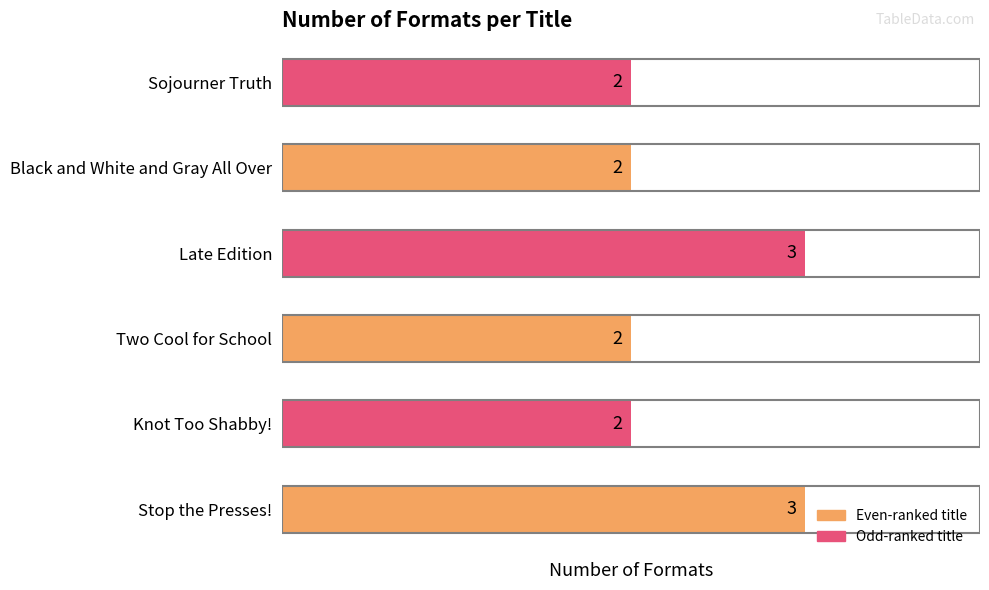

Which has a higher value, Knot Too Shabby! or Late Edition?

Late Edition